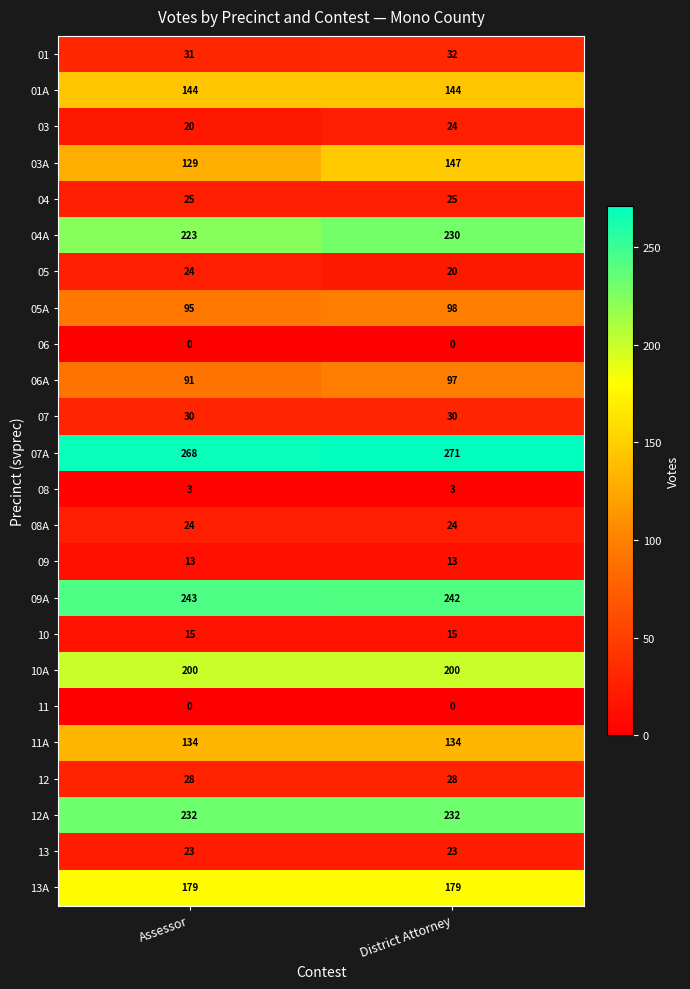

Which series has the largest total across all categories?

07A